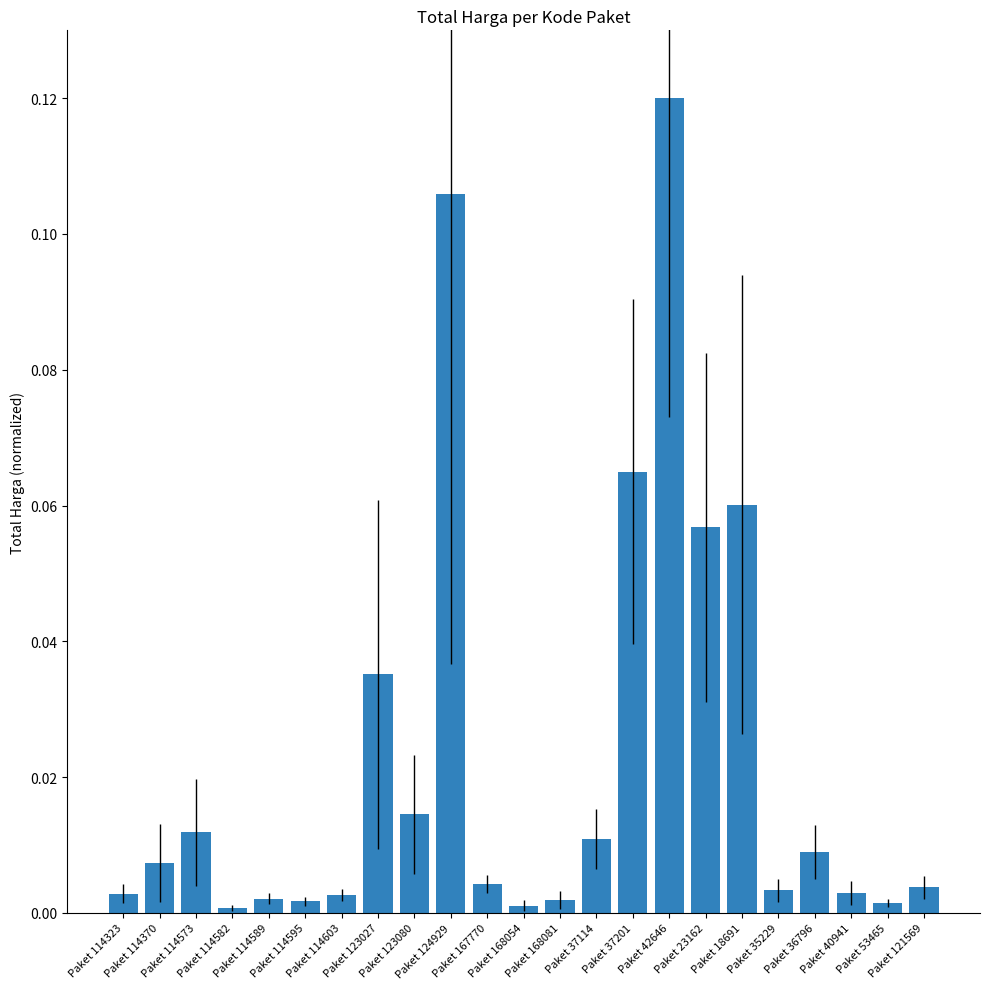

Reading left to right, list all the values displayed in this chart.

Paket 114323=0.0	Paket 114370=0.0	Paket 114573=0.0	Paket 114582=0.0	Paket 114589=0.0	Paket 114595=0.0	Paket 114603=0.0	Paket 123027=0.0	Paket 123080=0.0	Paket 124929=0.1	Paket 167770=0.0	Paket 168054=0.0	Paket 168081=0.0	Paket 37114=0.0	Paket 37201=0.1	Paket 42646=0.1	Paket 23162=0.1	Paket 18691=0.1	Paket 35229=0.0	Paket 36796=0.0	Paket 40941=0.0	Paket 53465=0.0	Paket 121569=0.0